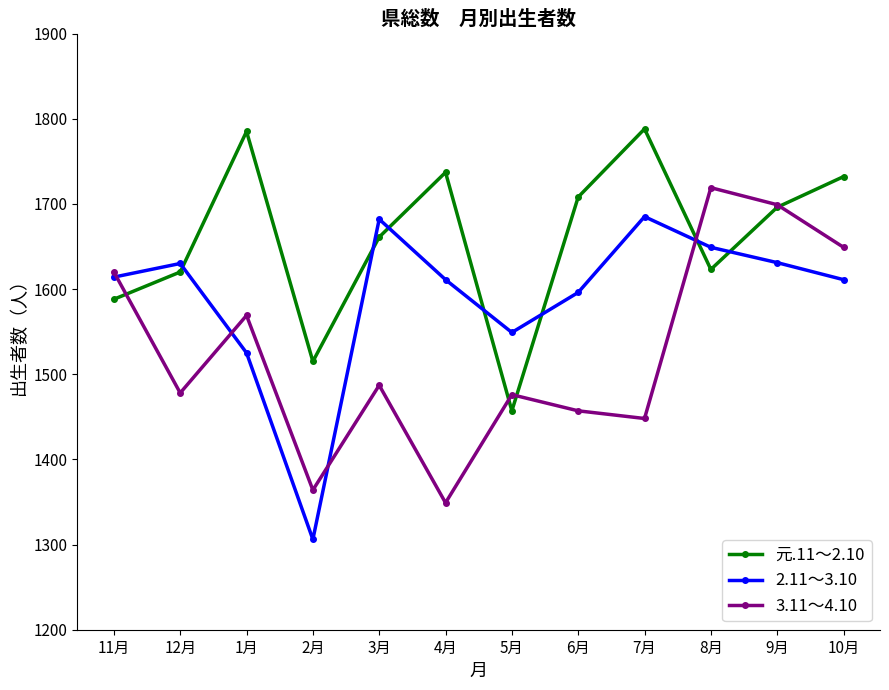

How many data points in 元.11～2.10 are less than 1696?

6